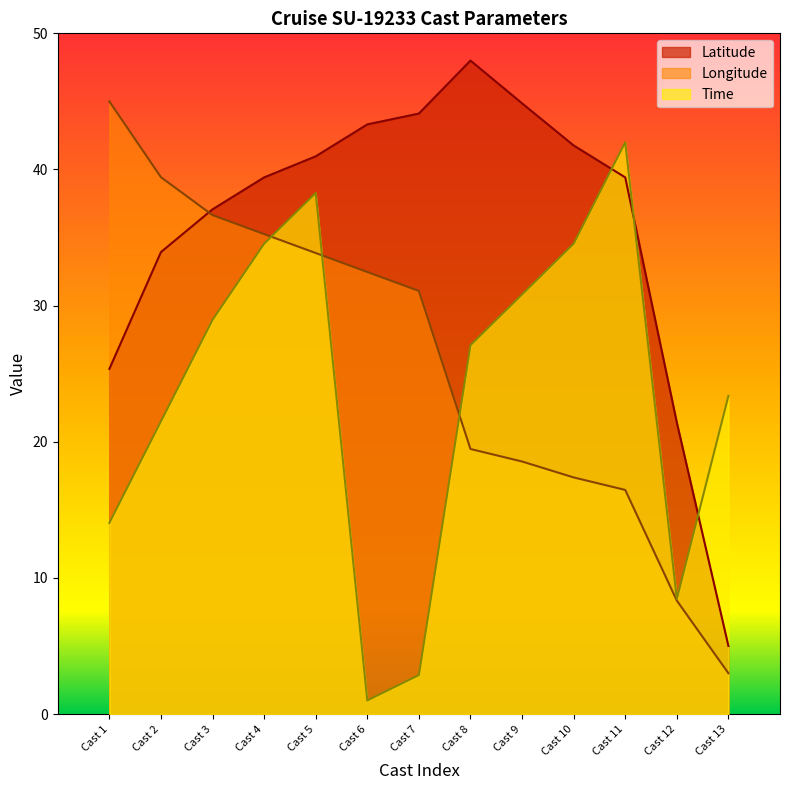

The Time series shows 18.5 at Cast 10. True or false?

False